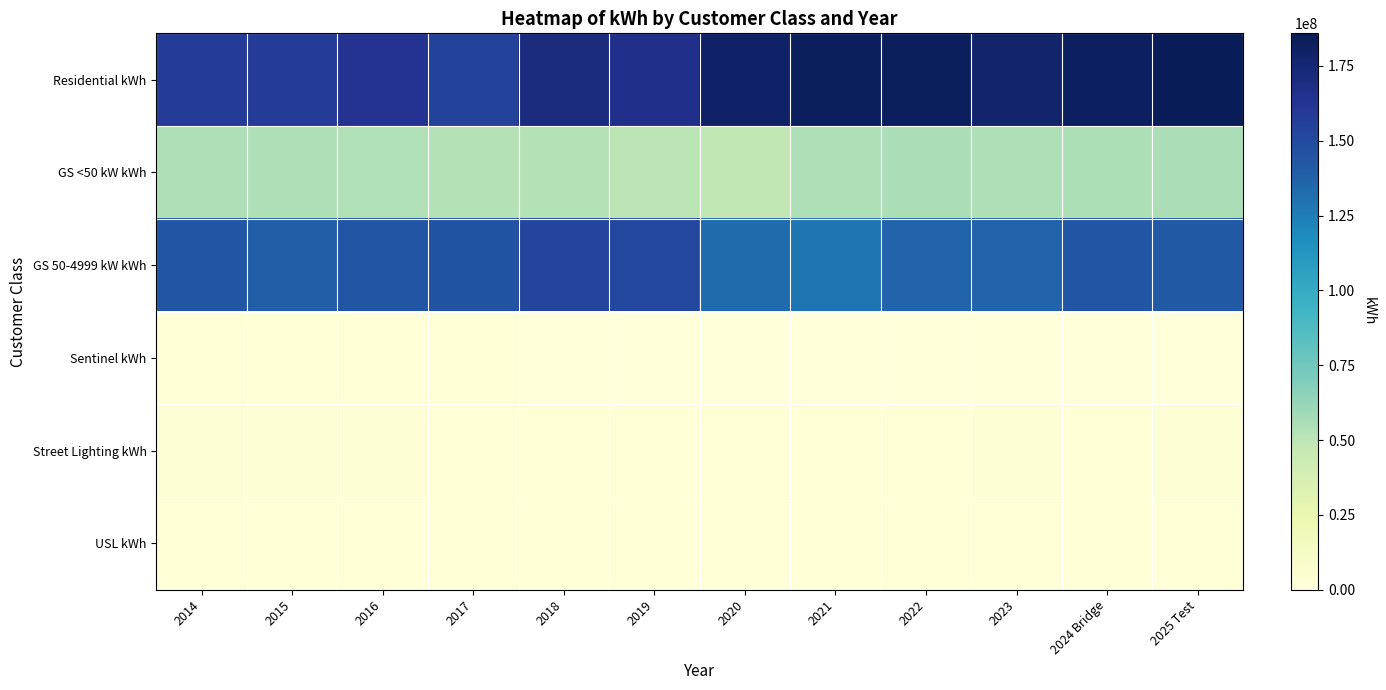

Count the number of categories in the chart.

12